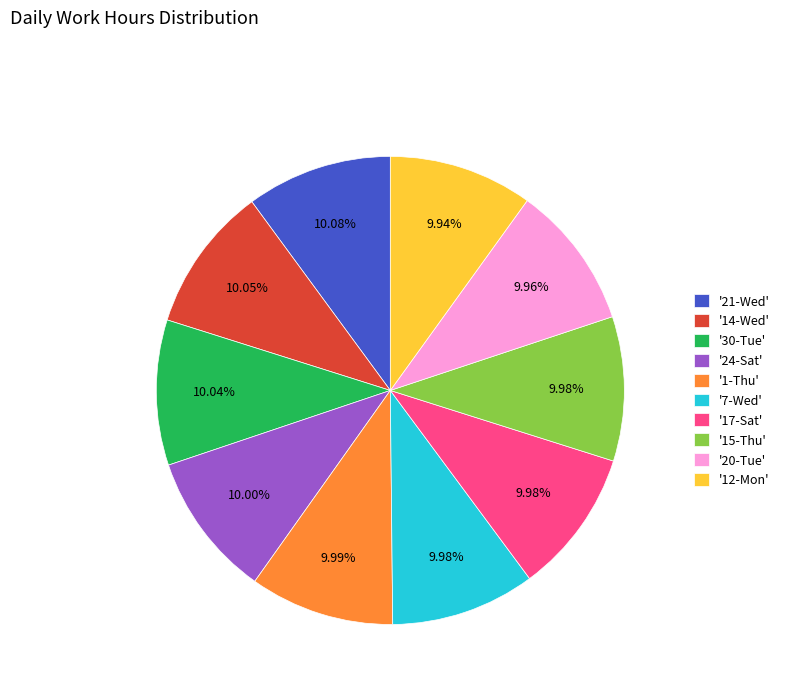

Does any single category account for the majority?

No